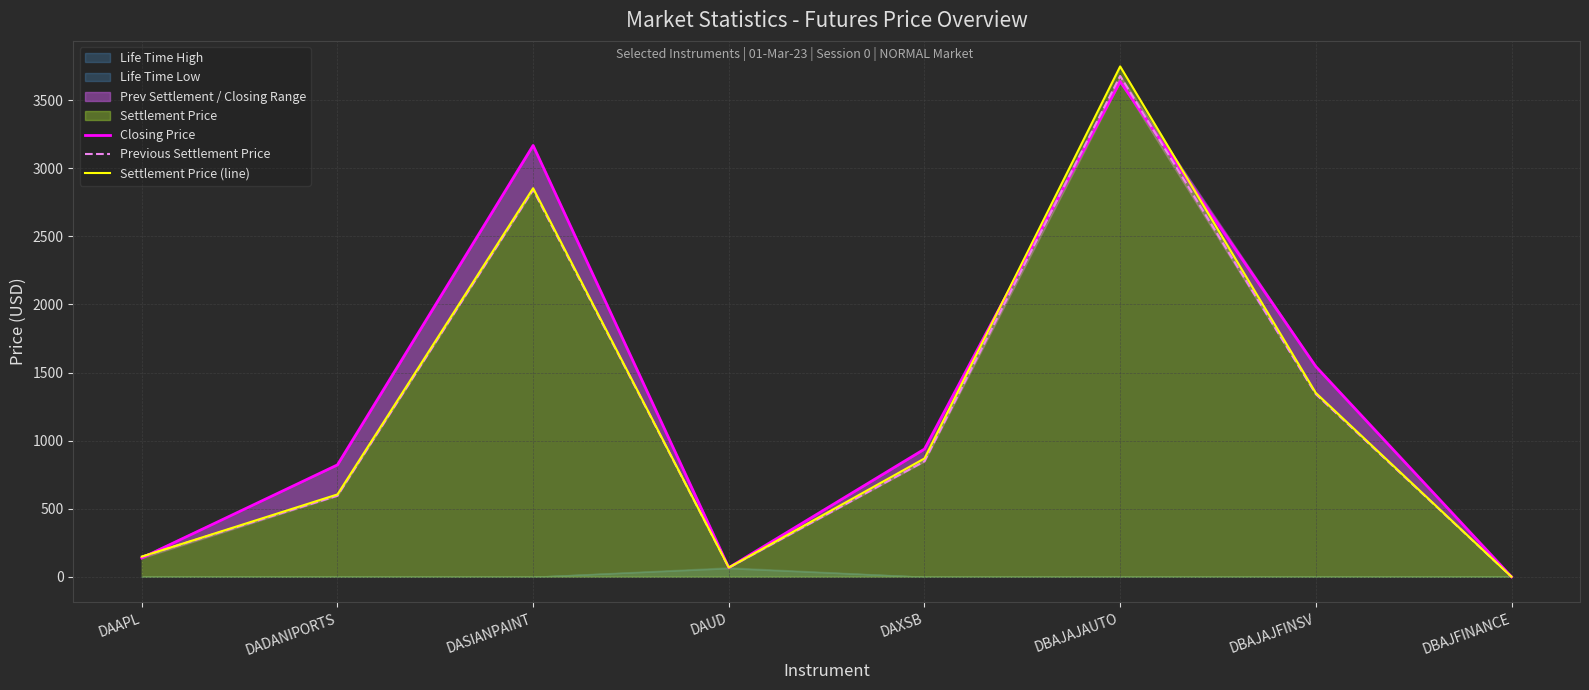

At which label does Previous Settlement Price reach its minimum?

DBAJFINANCE